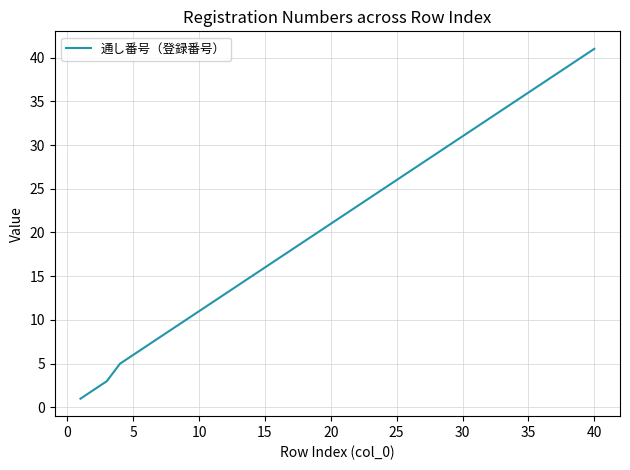

What is the maximum value shown in the chart?

41